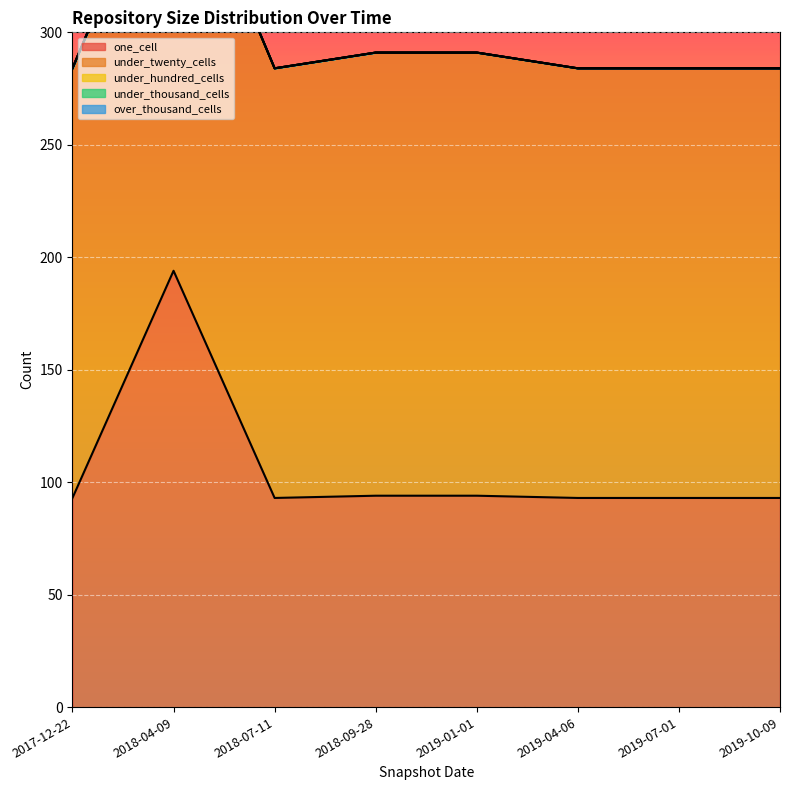

Between 2017-12-22 and 2019-04-06, which is larger?

2017-12-22